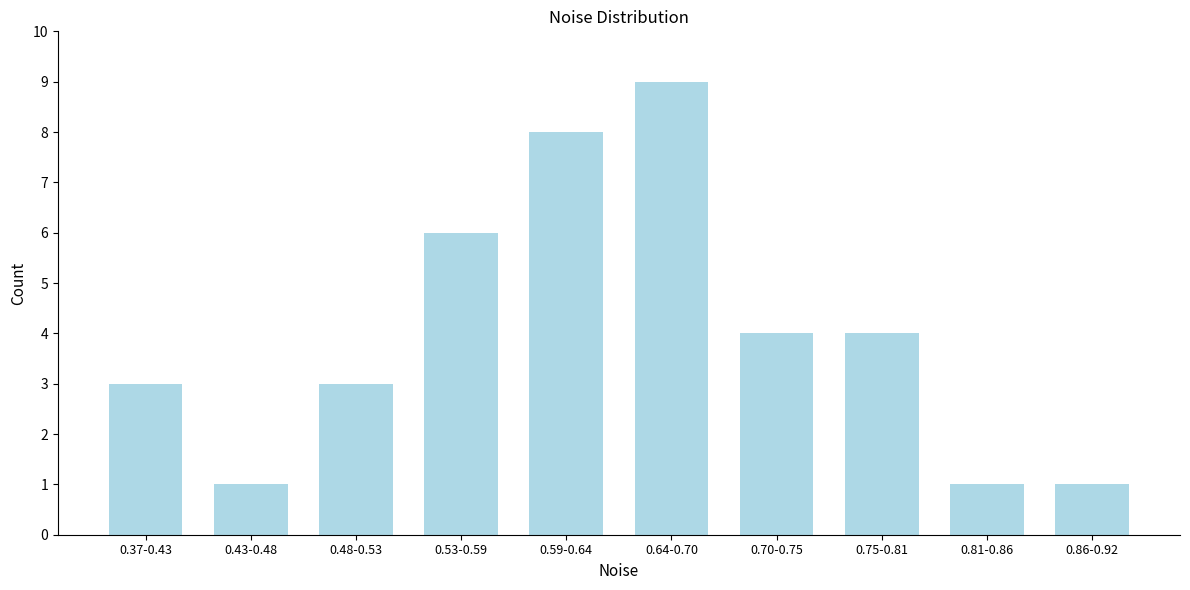

Reading right to left, what are all the values shown in this chart?

1	1	4	4	9	8	6	3	1	3